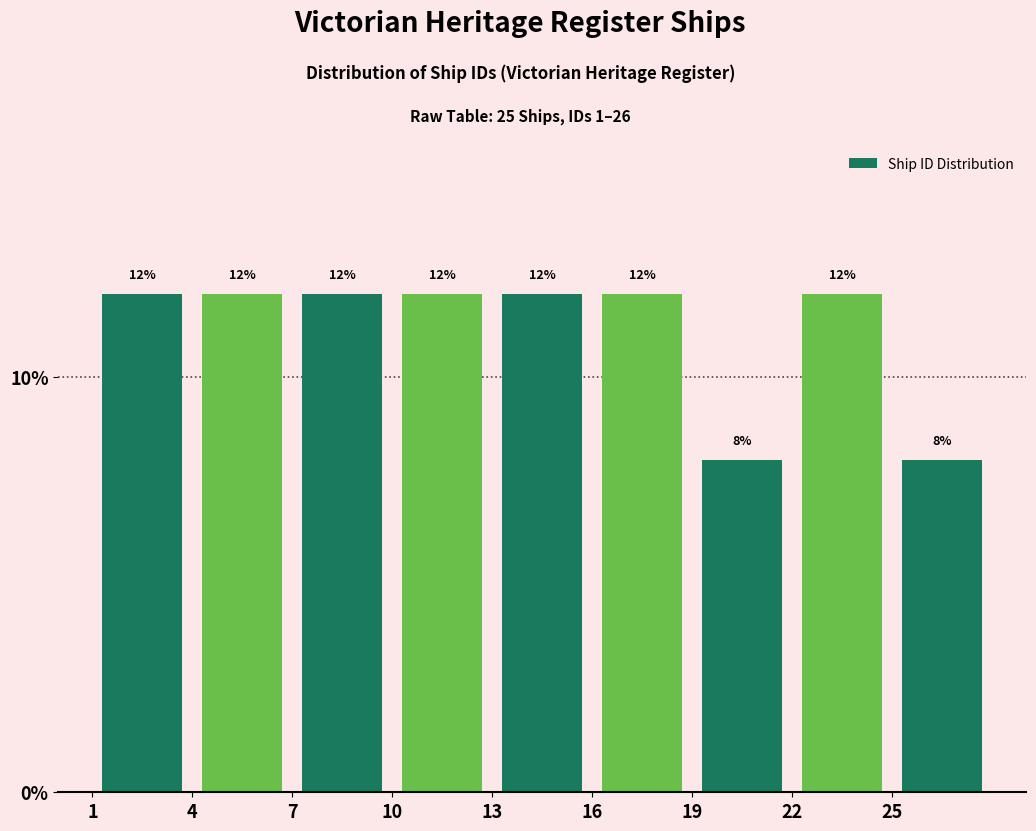

Reading left to right, list every bar in this chart as the range it spans on the x-axis followed by its height.

1 to 4: 12
4 to 7: 12
7 to 10: 12
10 to 13: 12
13 to 16: 12
16 to 19: 12
19 to 22: 8
22 to 25: 12
25 to 28: 8